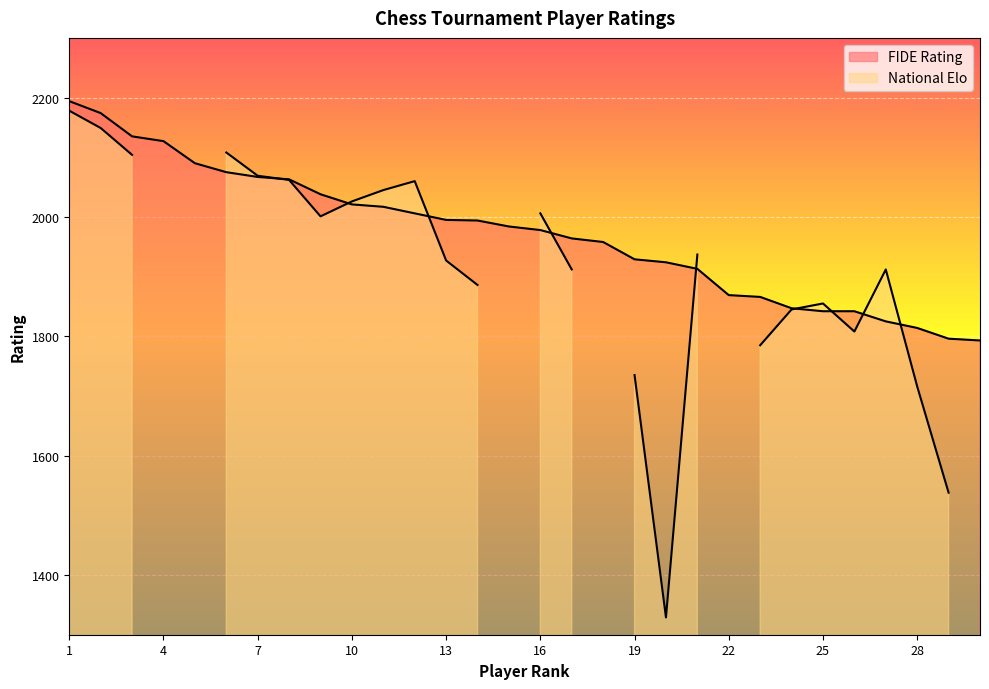

Reading right to left, transcribe all the data shown in this chart.

1793	1796	1814	1825	1842	1842	1847	1866	1869	1913	1924	1929	1958	1964	1978	1984	1994	1995	2006	2017	2021	2038	2063	2067	2075	2090	2127	2135	2174	2194